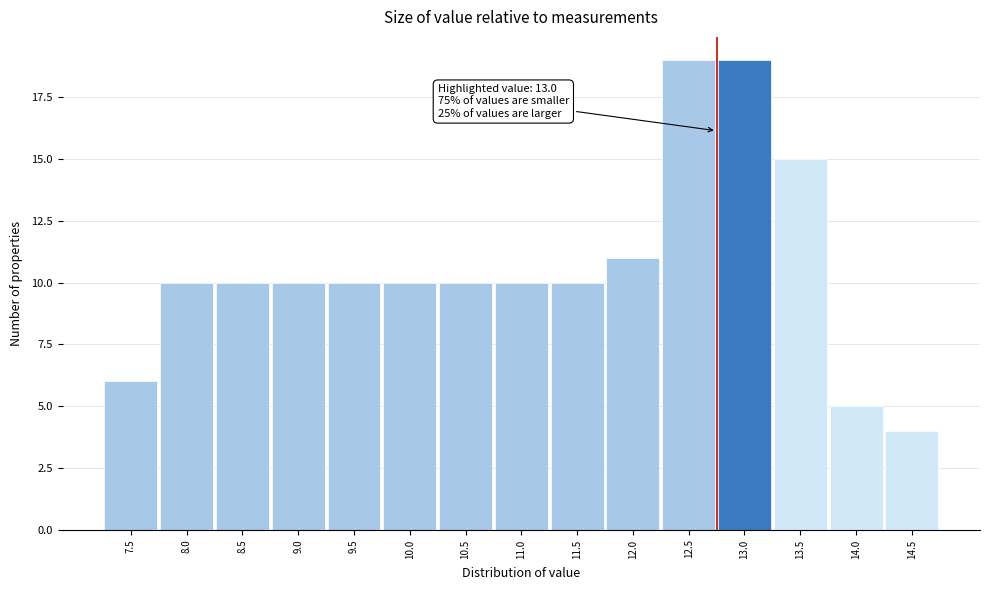

Reading right to left, transcribe all the data shown in this chart.

4	5	15	19	19	11	10	10	10	10	10	10	10	10	6